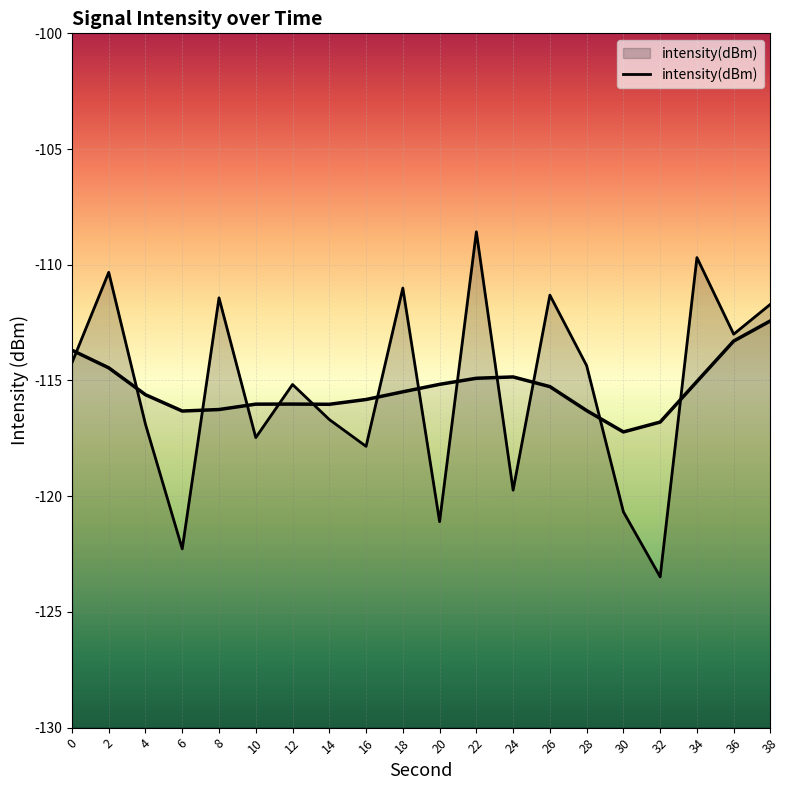

Where is the data nearest to the value -116?

14